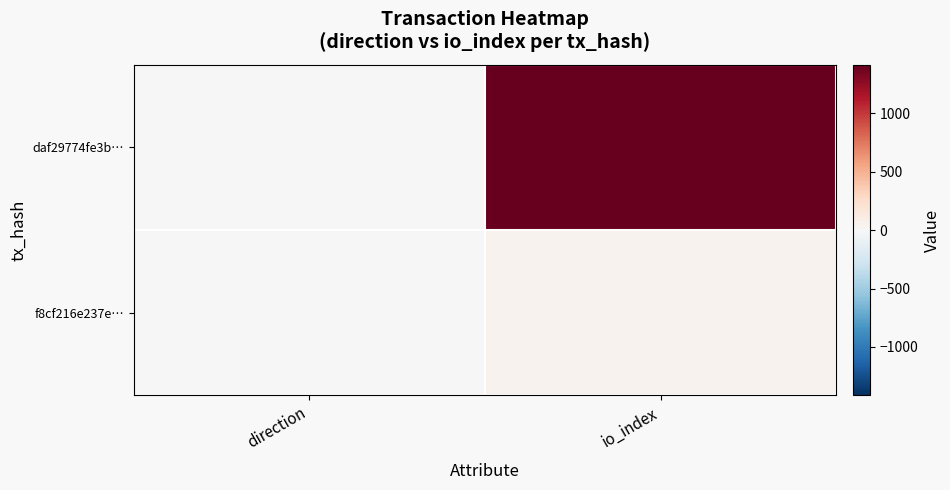

Rank the series by their average value, from highest to lowest.

daf29774fe3b…, f8cf216e237e…